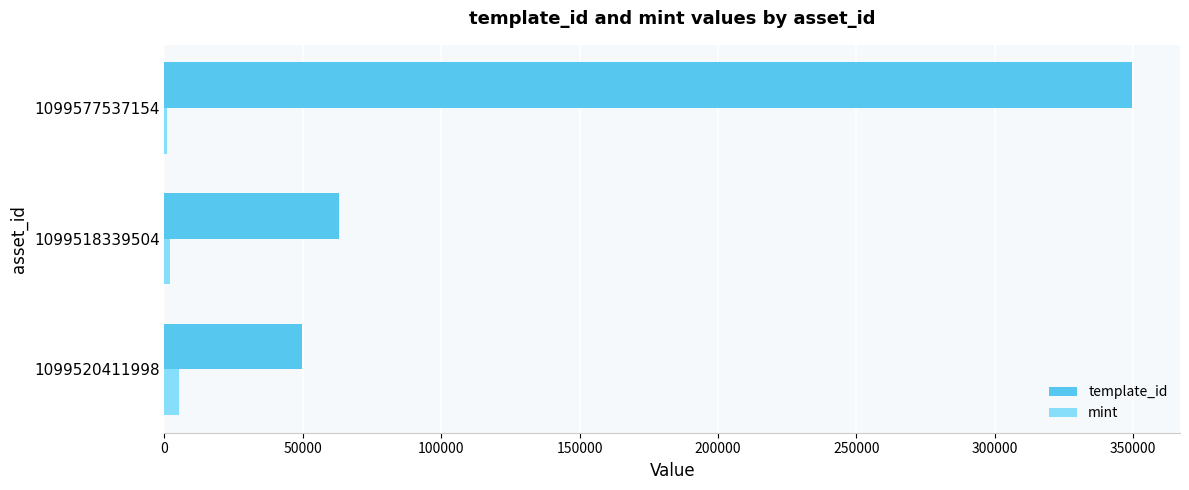

At which label is template_id closest to 199685?

1099518339504